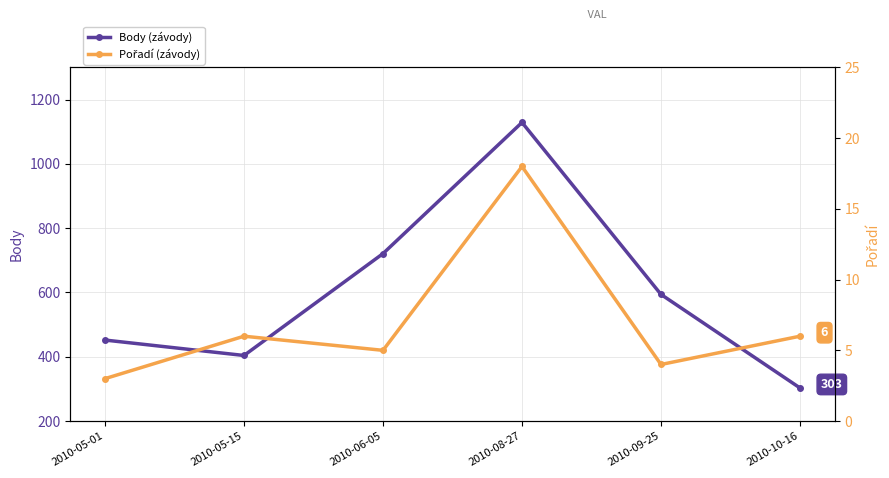

What is the label of the 4th point from the left?

2010-08-27